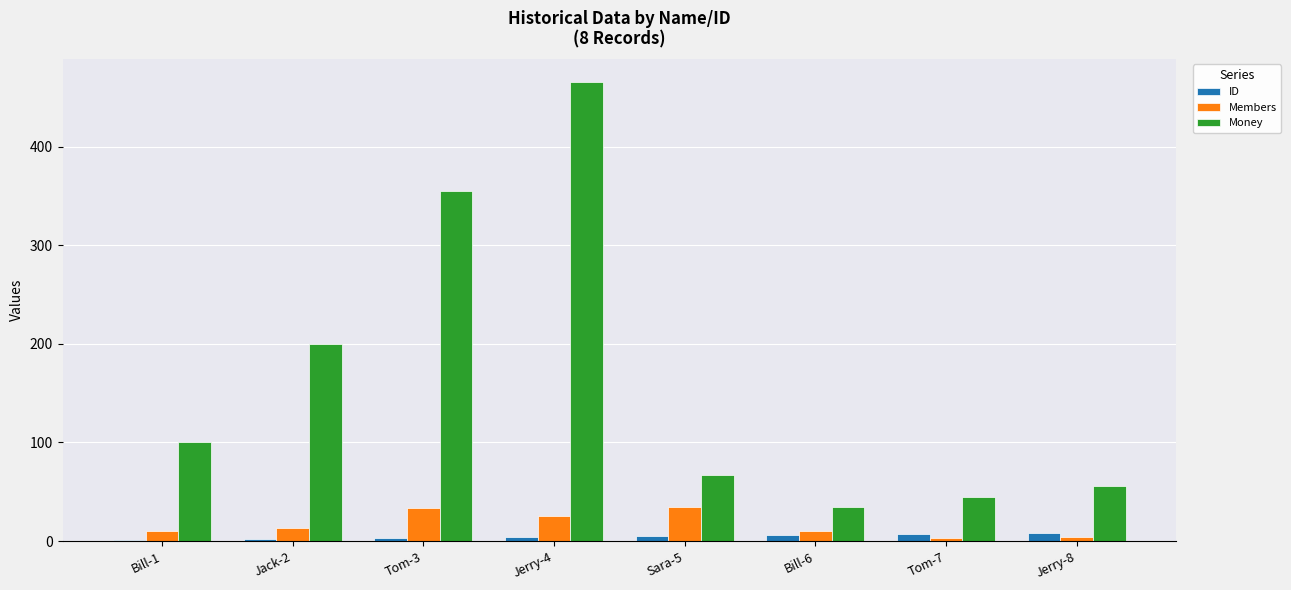

What is the sum of all Money values?

1324